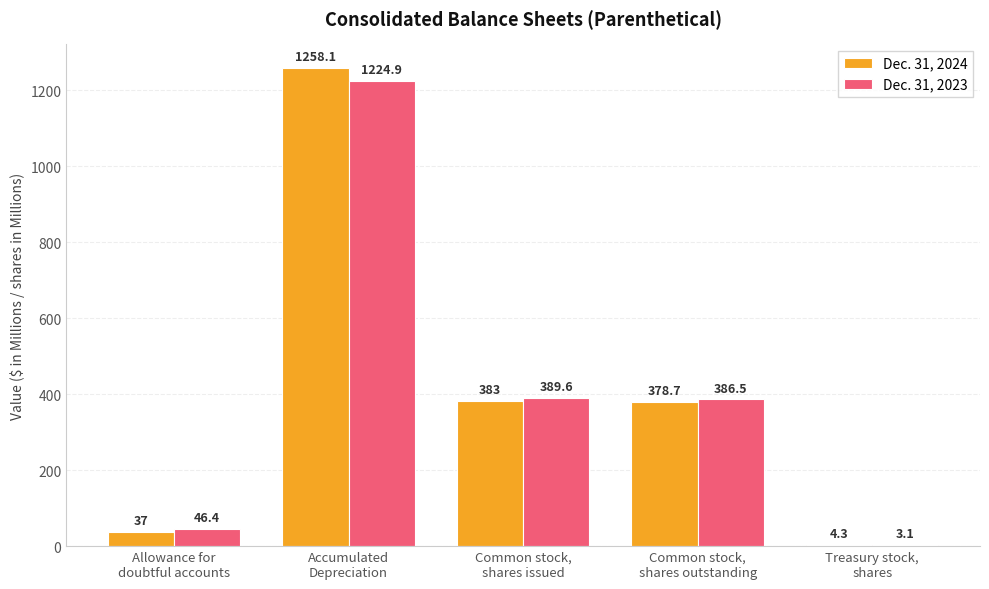

Which series has the largest total across all categories?

Dec. 31, 2024